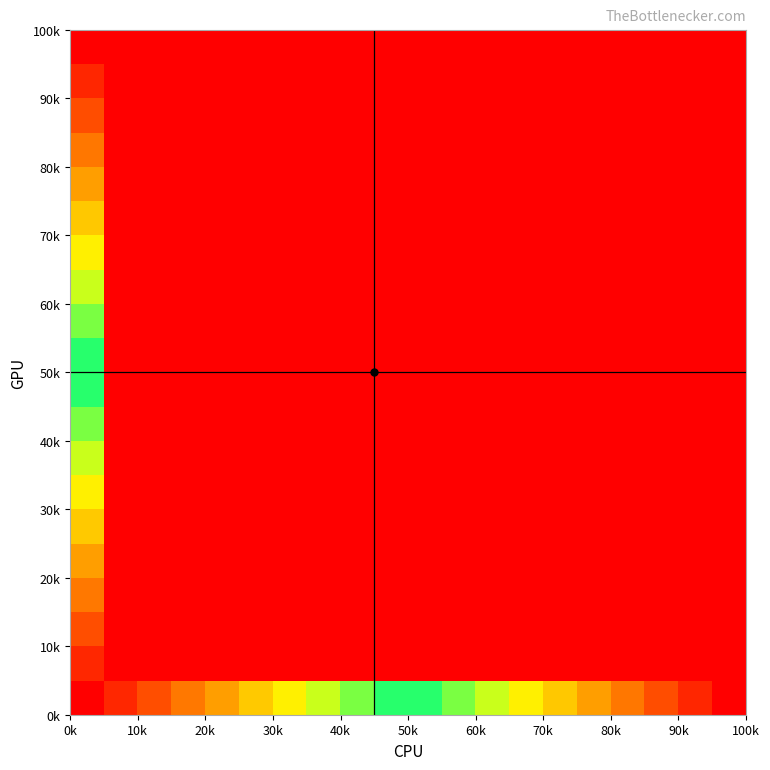

How many categories are shown in the chart?

20